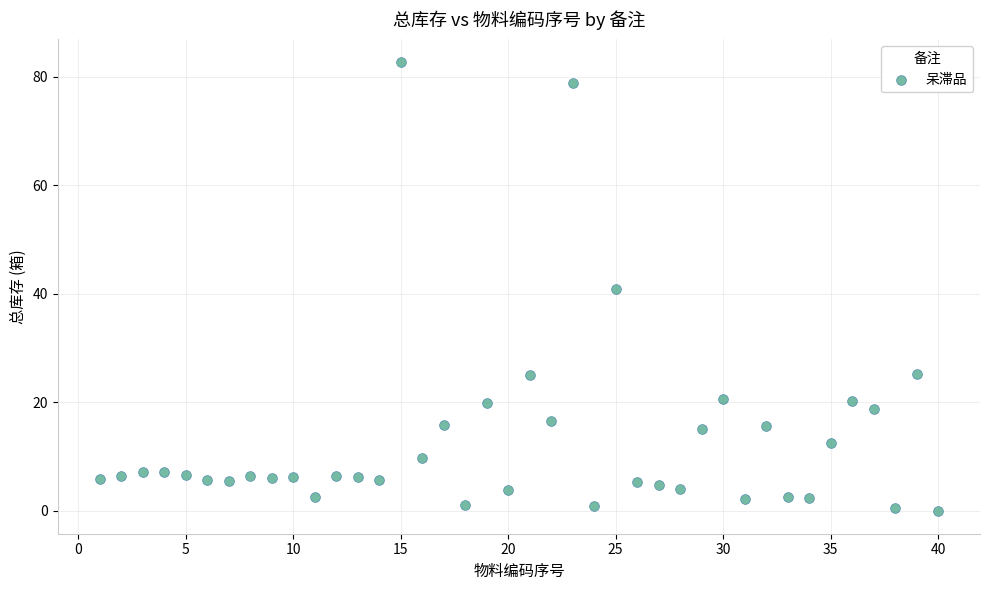

What is the range of Y values (max minus min)?

82.7